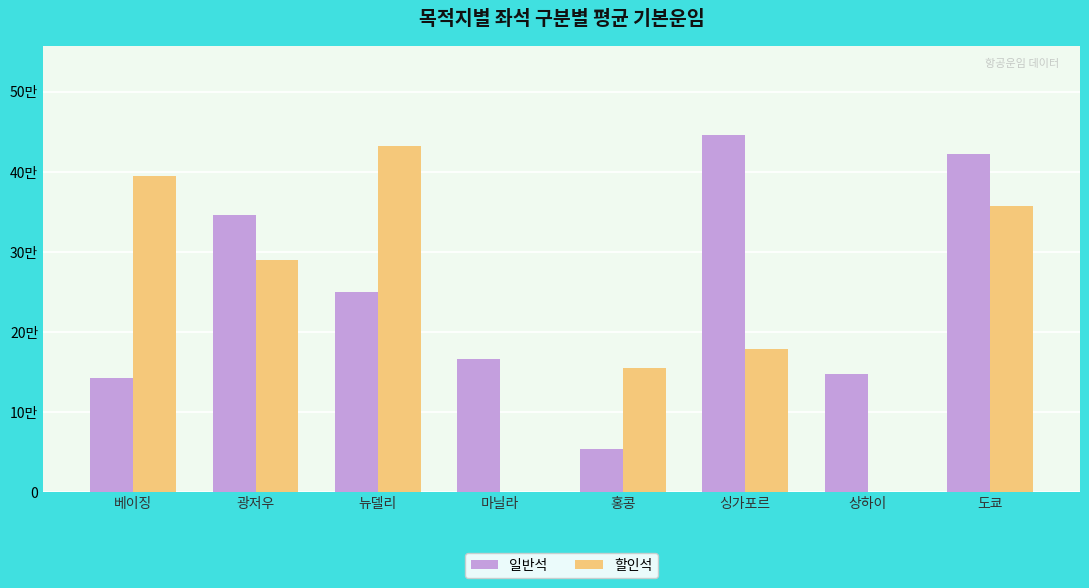

What are all the series names shown in the legend?

일반석, 할인석